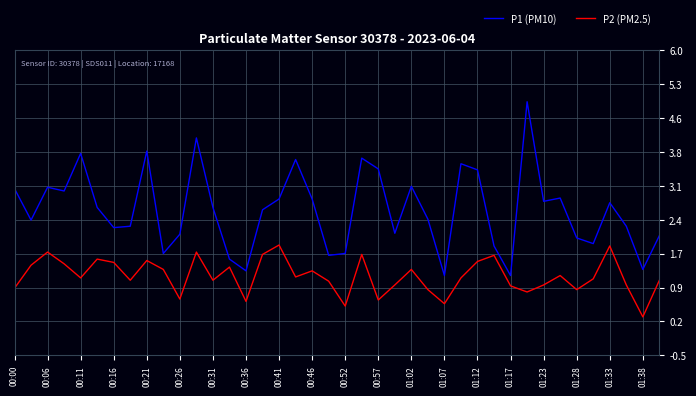

True or false: P1 (PM10) and P2 (PM2.5) intersect in this chart.

False